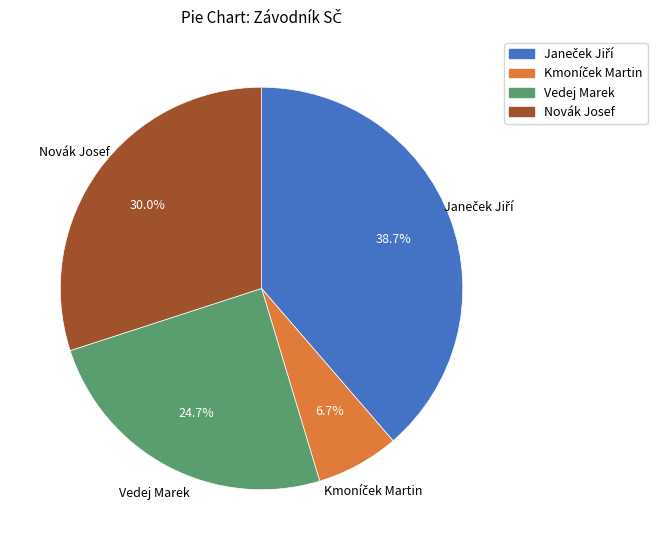

How many segments does this pie chart have?

4